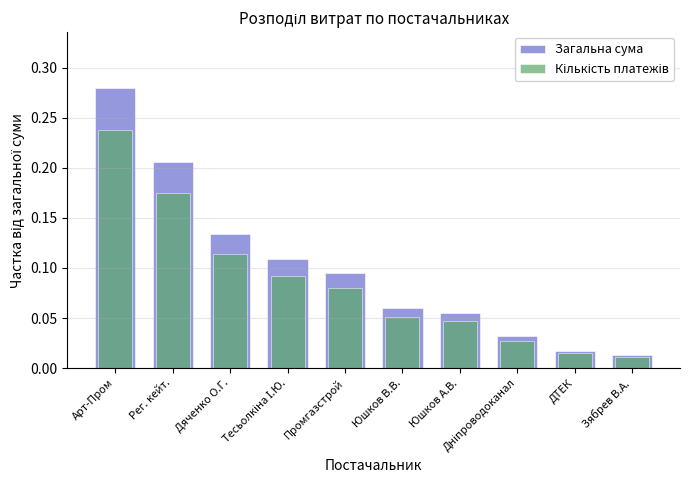

Reading left to right, transcribe all the data shown in this chart.

Загальна сума: 0.3	0.2	0.1	0.1	0.1	0.1	0.1	0.0	0.0	0.0
Кількість платежів: 0.2	0.2	0.1	0.1	0.1	0.1	0.0	0.0	0.0	0.0